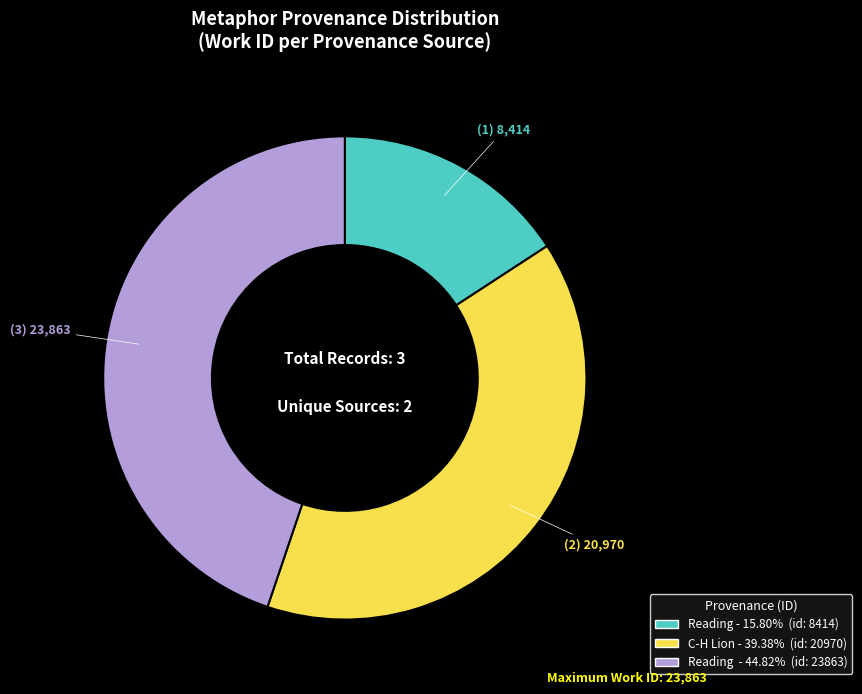

Is there any slice that represents more than half of the pie?

No